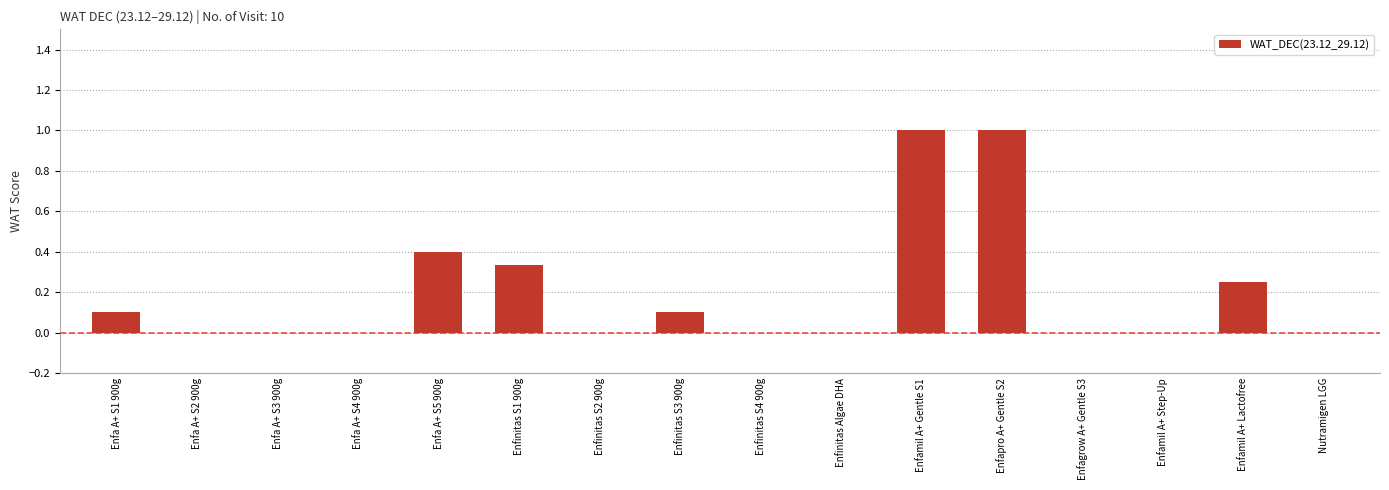

Which has a higher value, Enfa A+ S3 900g or Enfa A+ S5 900g?

Enfa A+ S5 900g